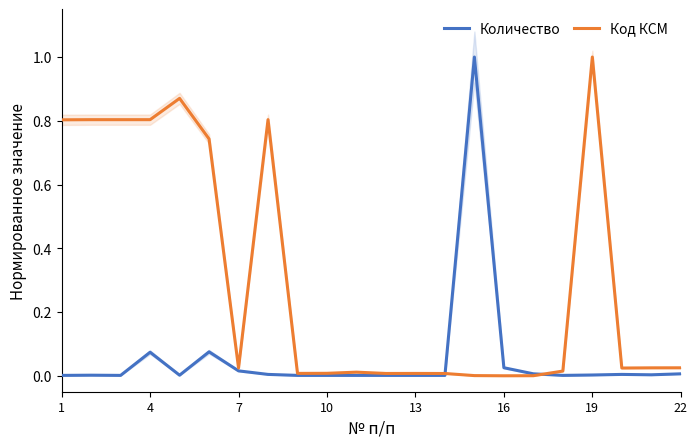

Which series ends up on top after the final intersection of Количество and Код КСМ?

Код КСМ